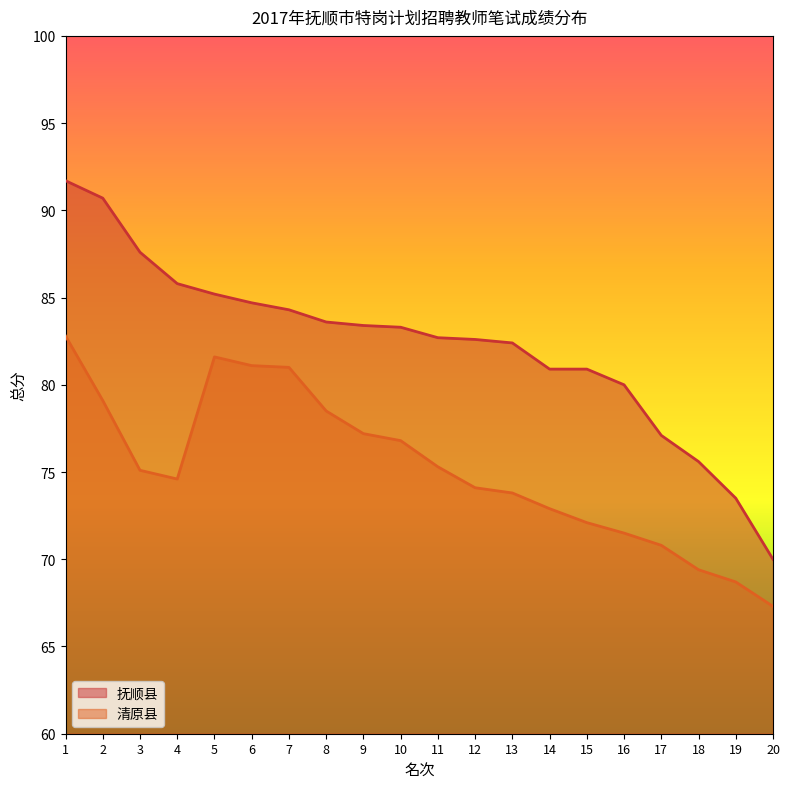

The value of 清原县 at 19 is 68.7. True or false?

True